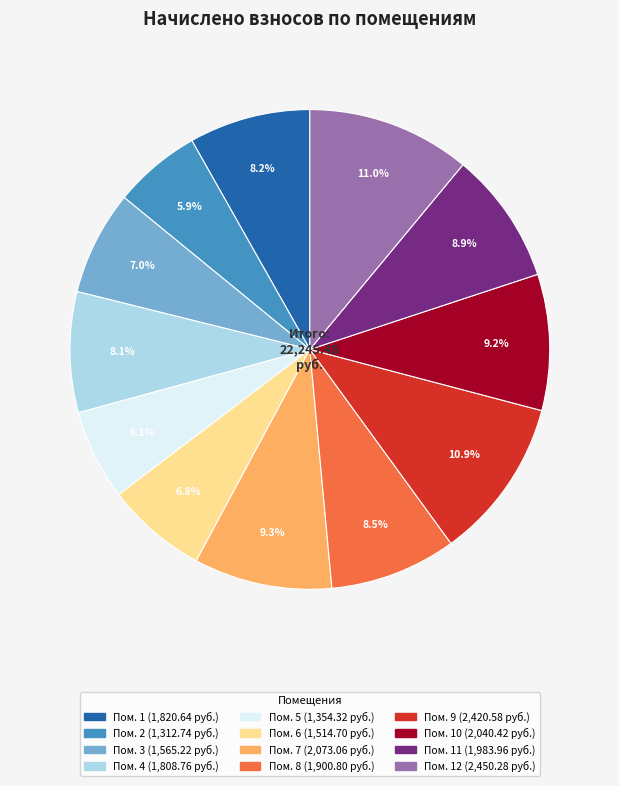

Is there a majority slice in this chart?

No